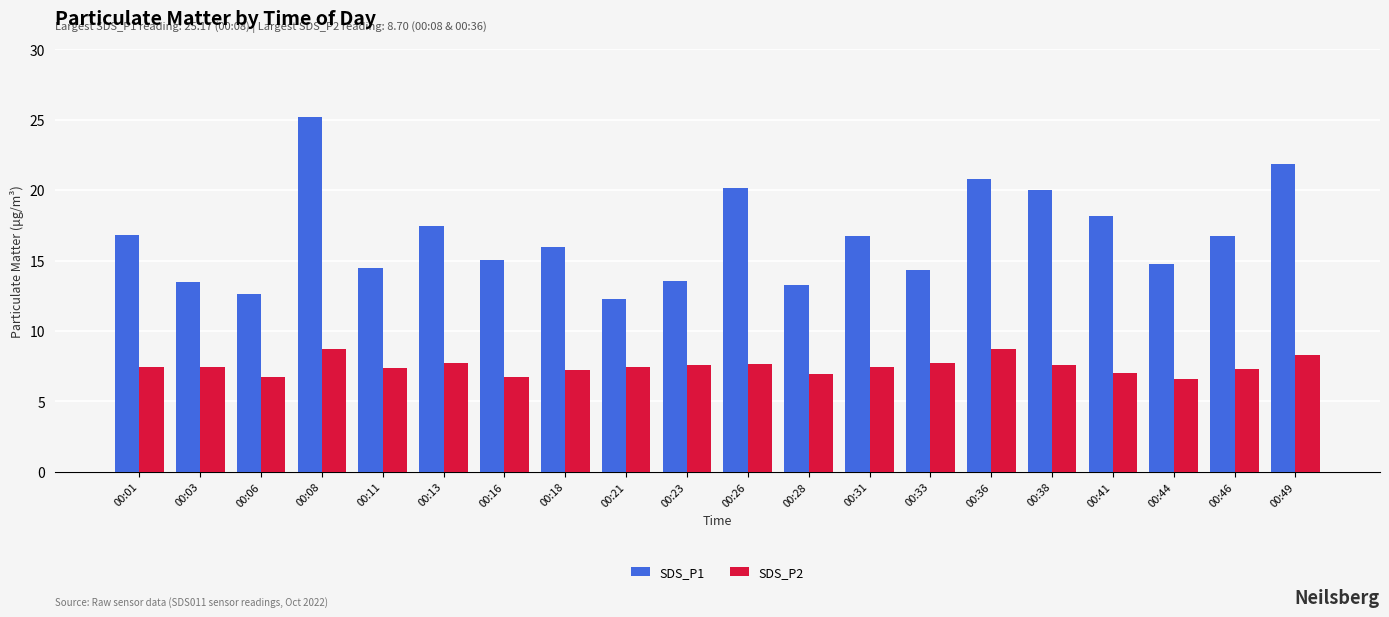

What is the sum of all SDS_P2 values?

149.8